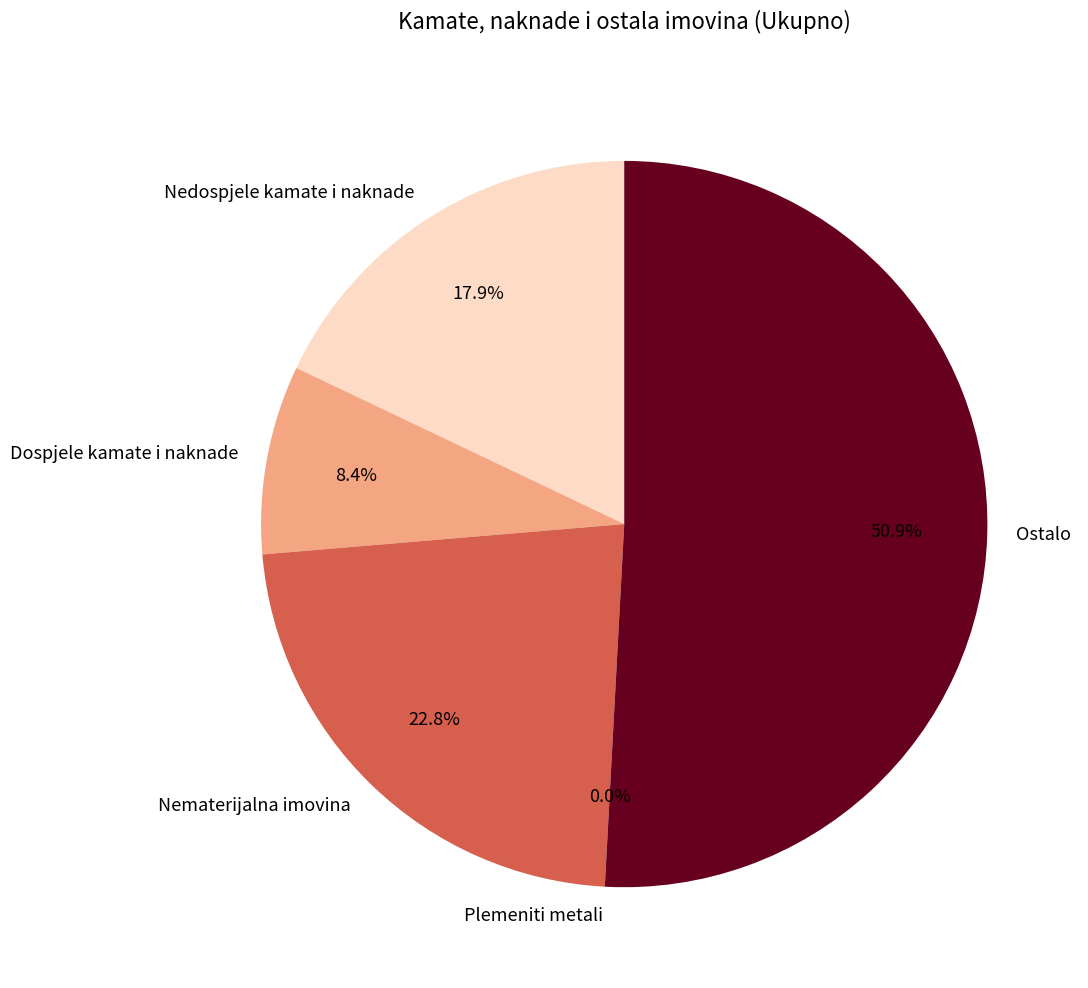

Which has a higher value, Nematerijalna imovina or Ostalo?

Ostalo